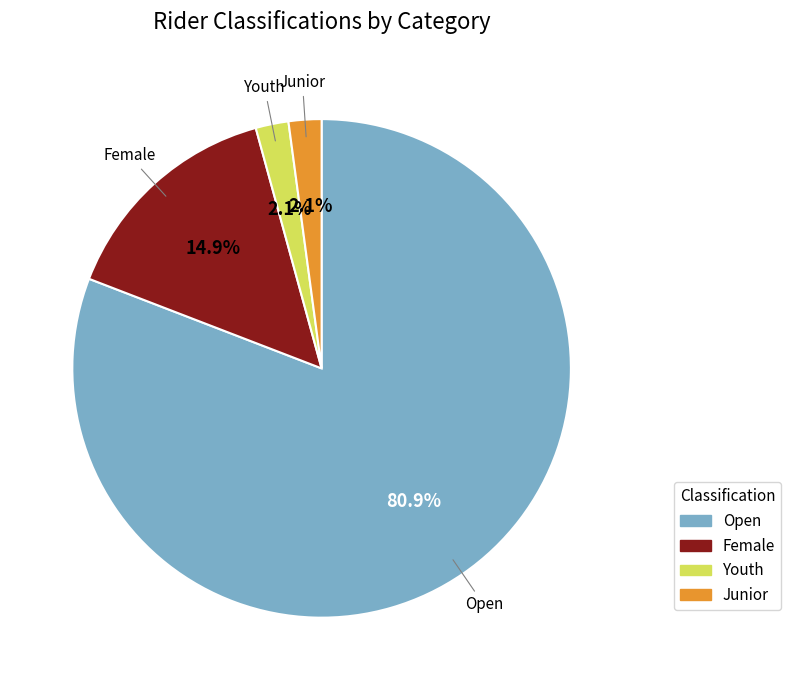

Which has a higher value, Female or Open?

Open